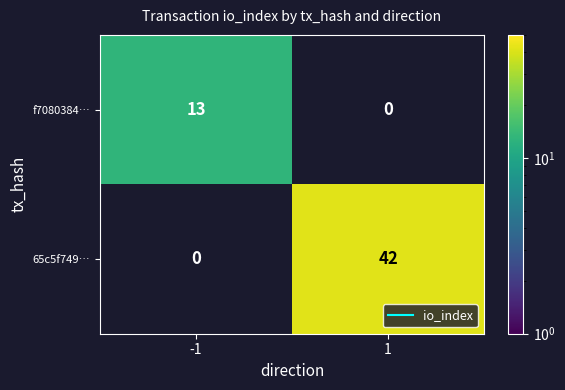

True or false: 65c5f749… has a value of 23 at 1.

False